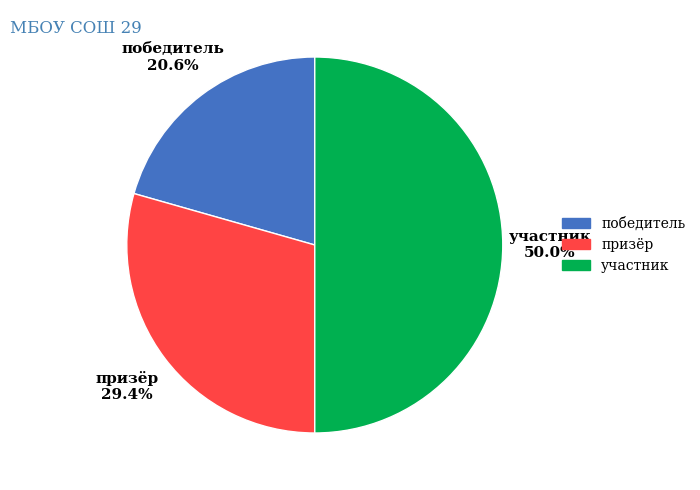

To the nearest percent, what portion does участник represent?

50%